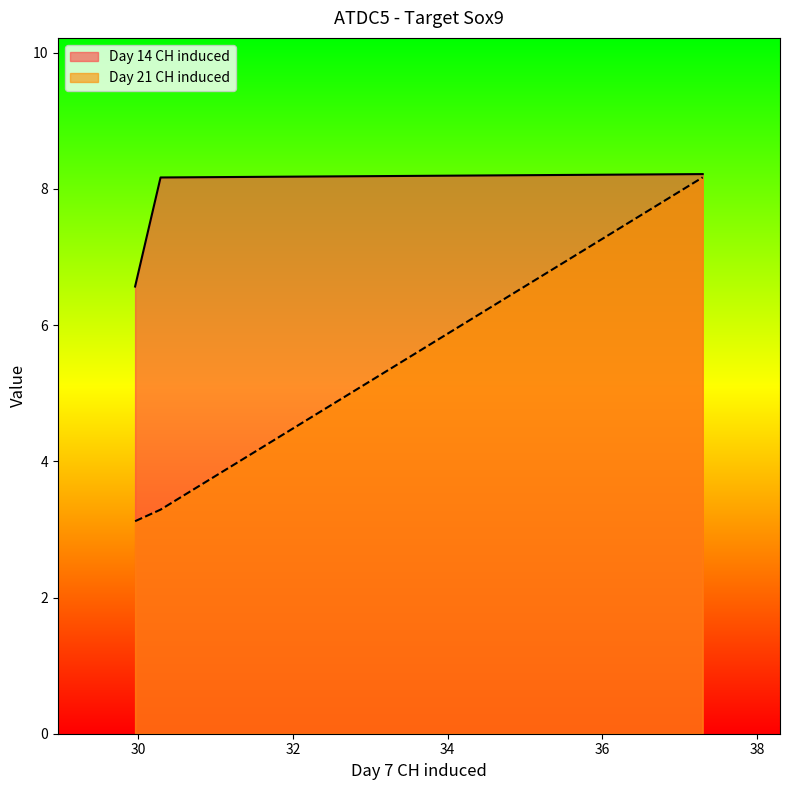

How many series are shown in this chart?

2